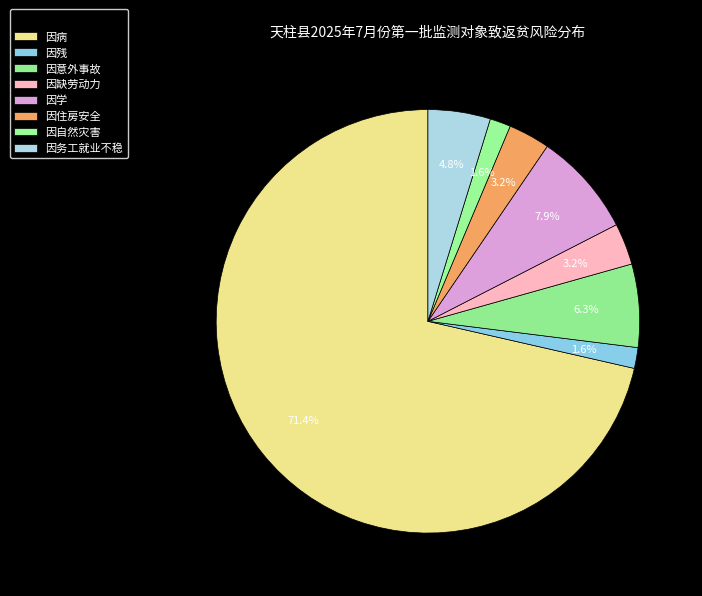

Is it true that 因学 is 16% of the pie?

False